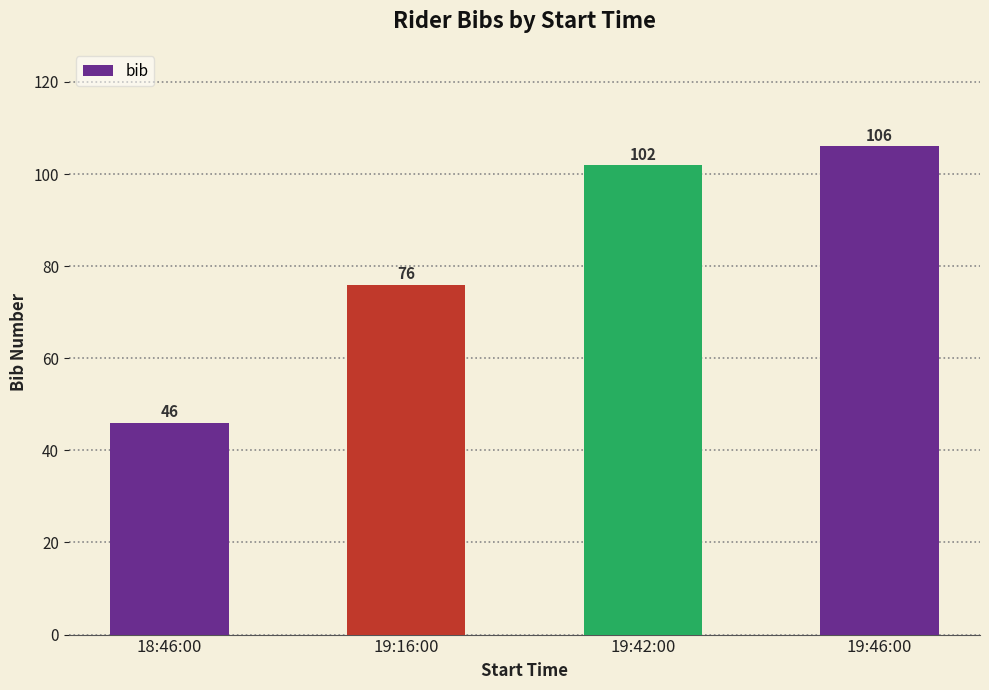

What is the label of the 4th bar from the left?

19:46:00